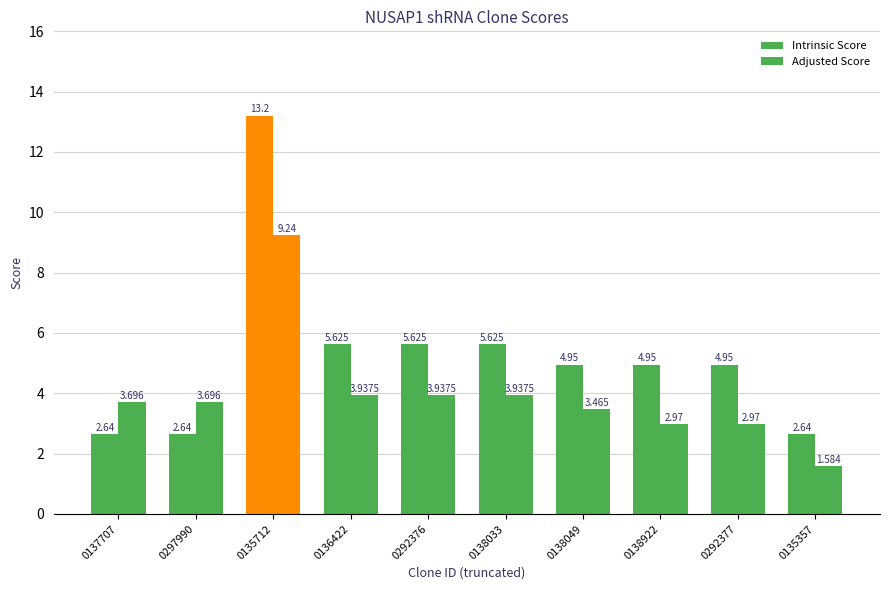

Between 0138049 and 0138033, which is larger?

0138033